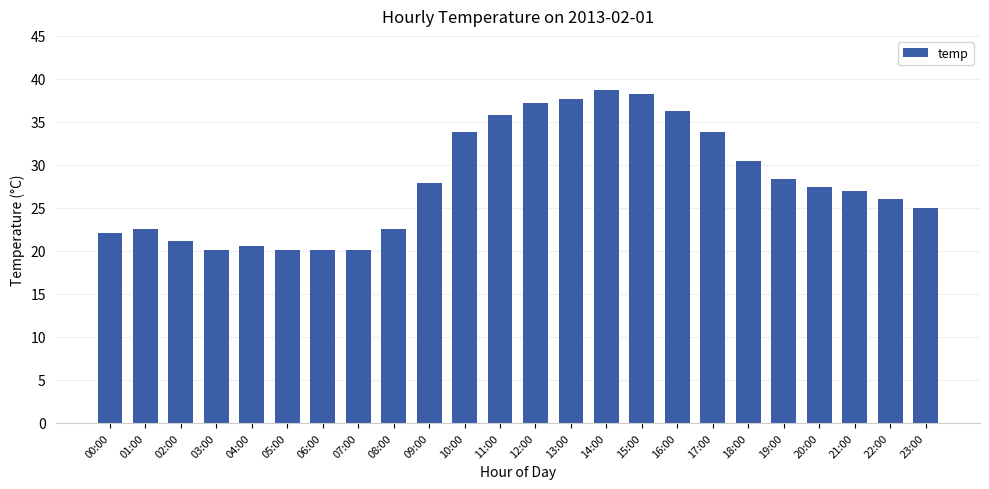

The chart shows a value of 10.3 at 10:00. True or false?

False